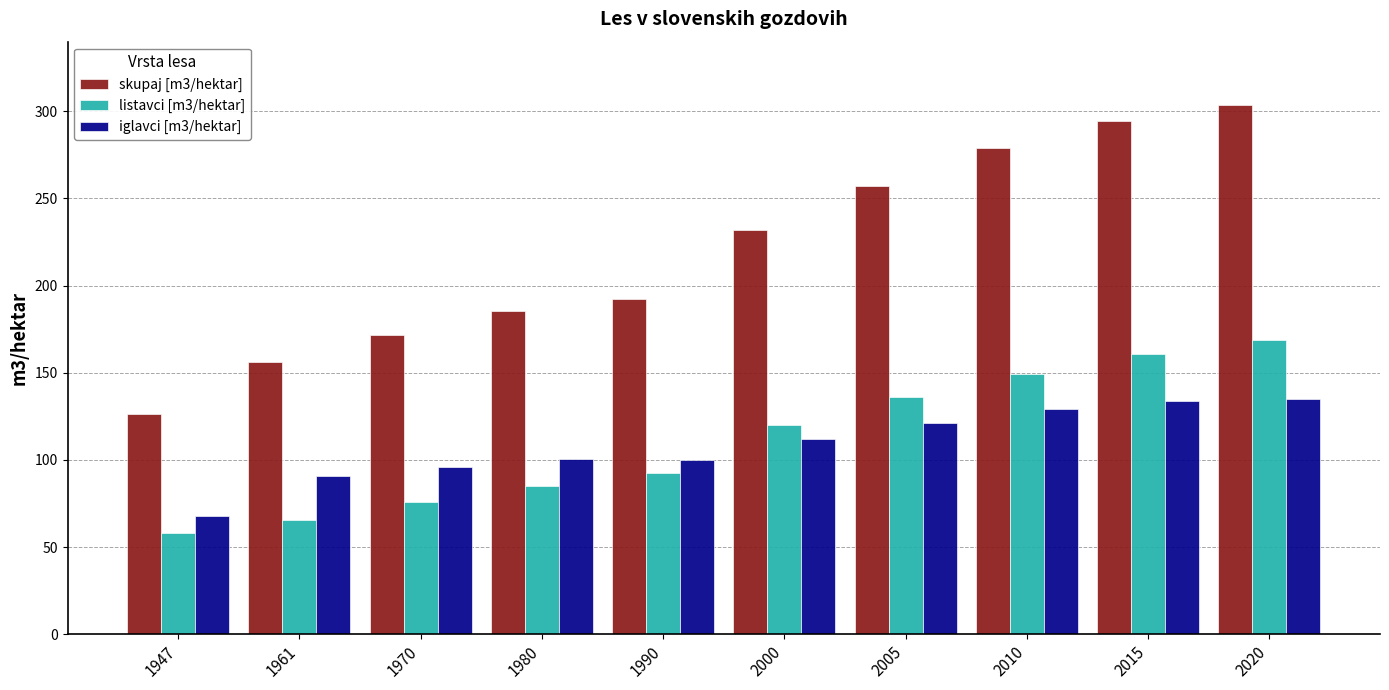

Which category has the highest value in the listavci [m3/hektar] series?

2020